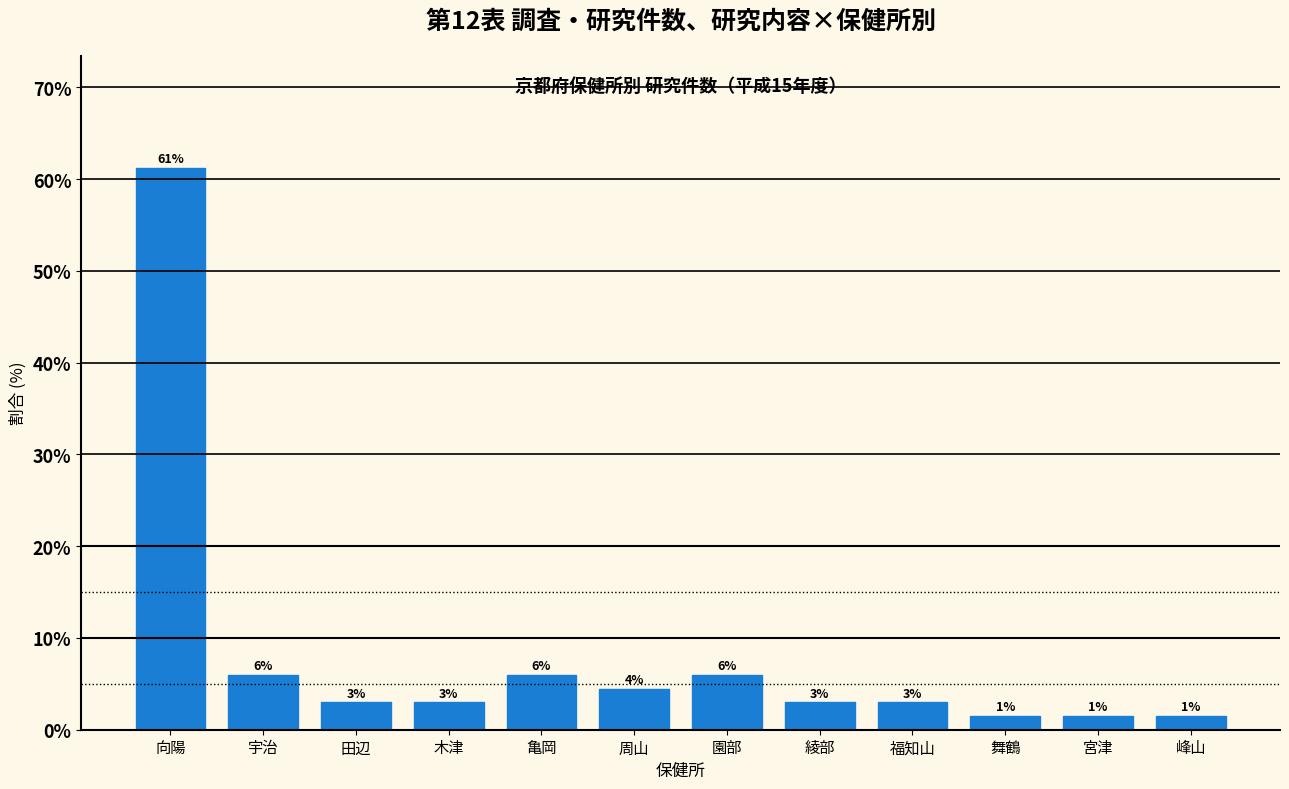

The chart shows a value of 3.0 at 木津. True or false?

True